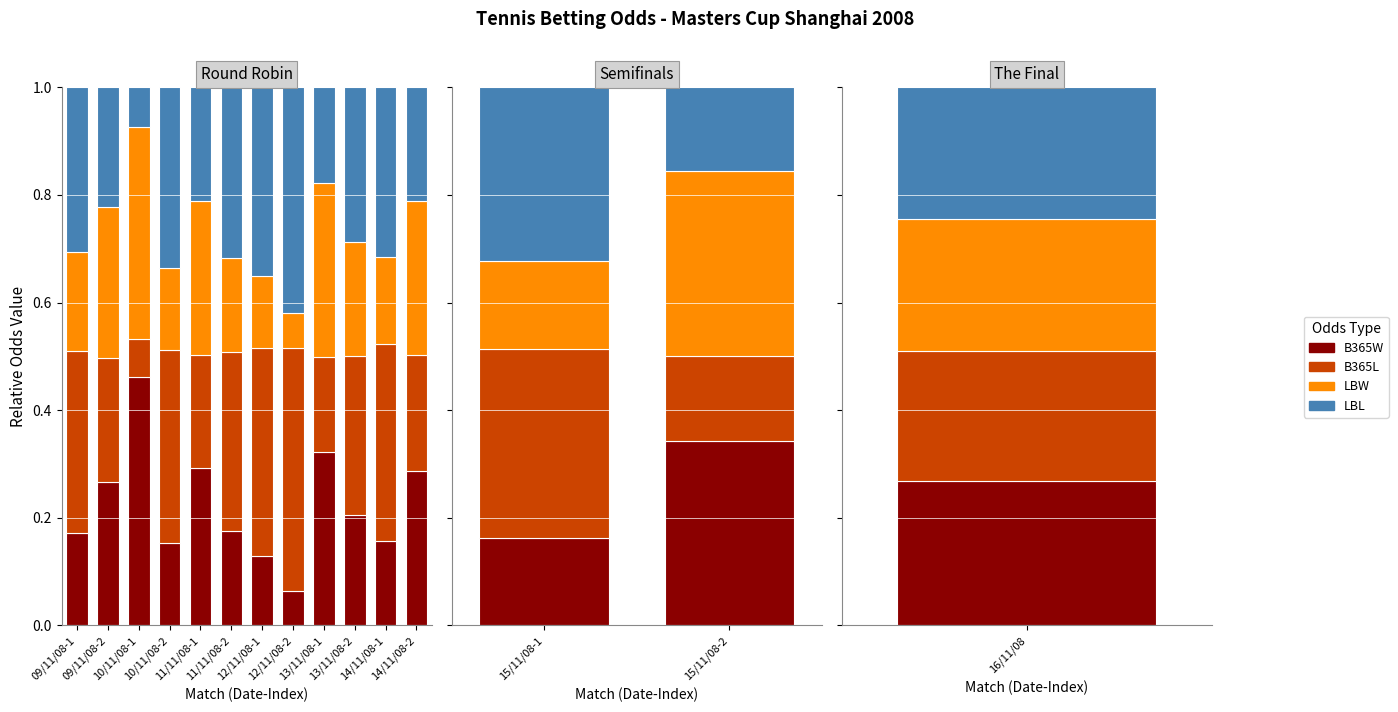

Is it true that B365W equals 0.3 at 09/11/08-1?

False